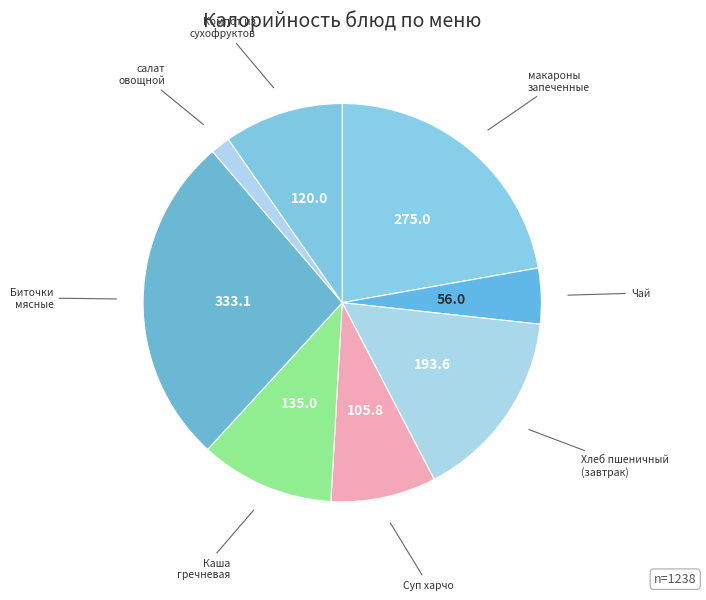

Rank the categories by value from lowest to highest.

салат овощной, Чай, Суп харчо, Компот из сухофруктов, Каша гречневая, Хлеб пшеничный (завтрак), макароны запеченные, Биточки мясные